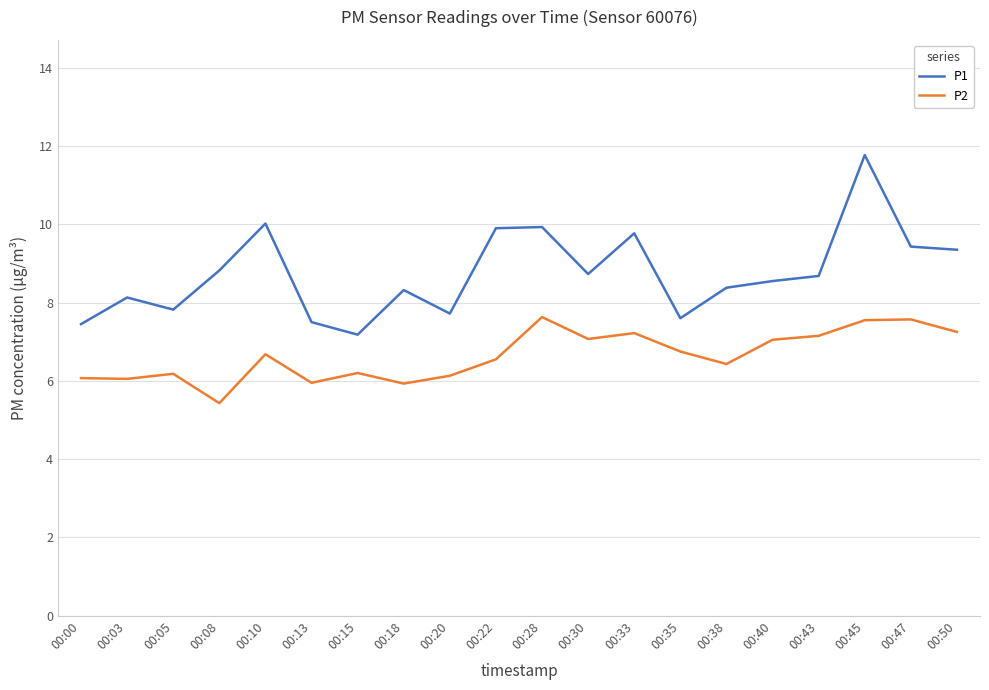

Where is the first local minimum for P1?

00:05